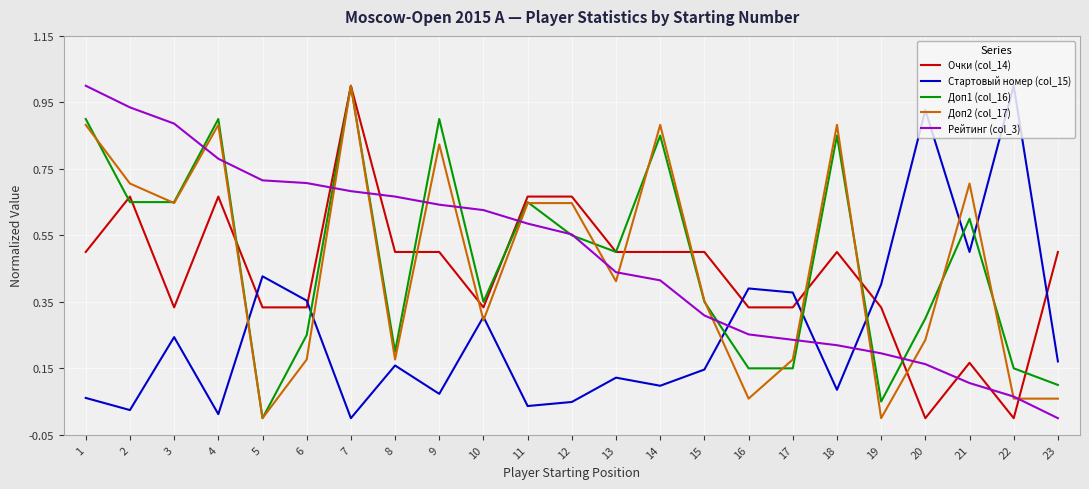

True or false: Стартовый номер (col_15) and Доп1 (col_16) cross at least once.

True